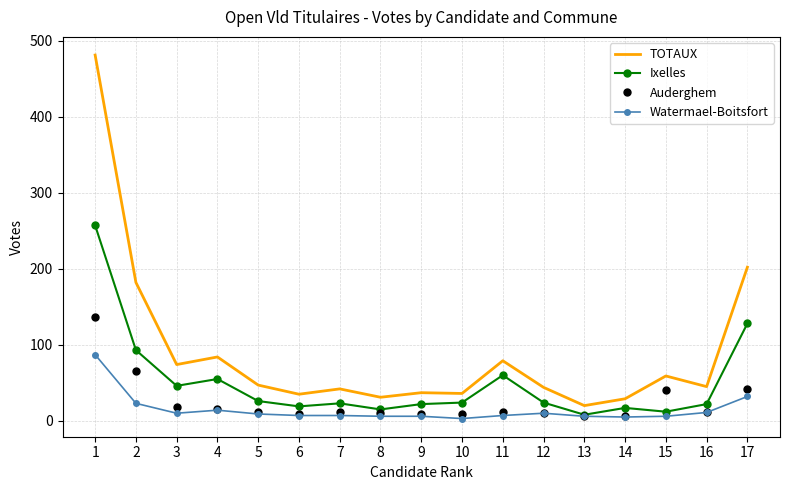

The value of Auderghem at 4 is 15. True or false?

True